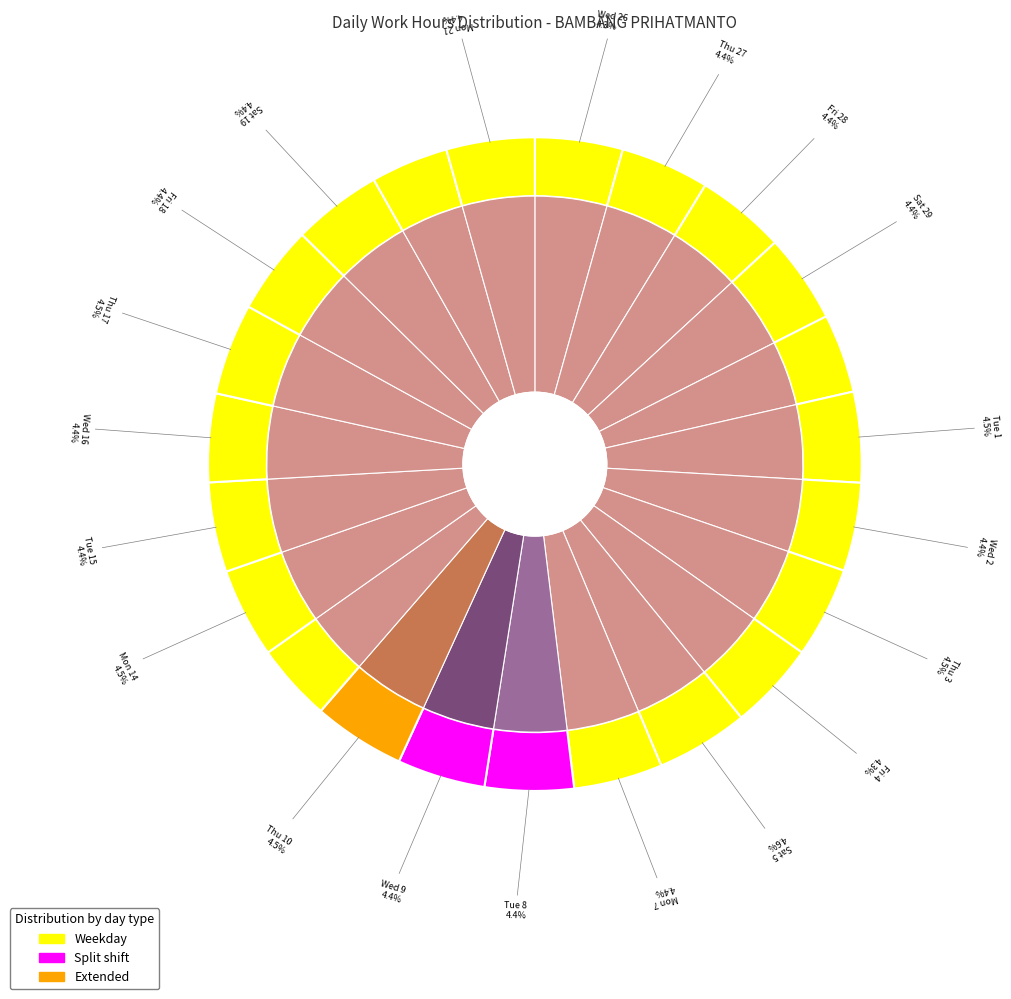

Is there any slice that represents more than half of the pie?

No